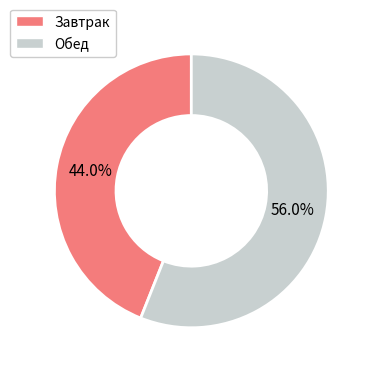

Approximately how many times larger is the value at Обед compared to Завтрак?

1.3